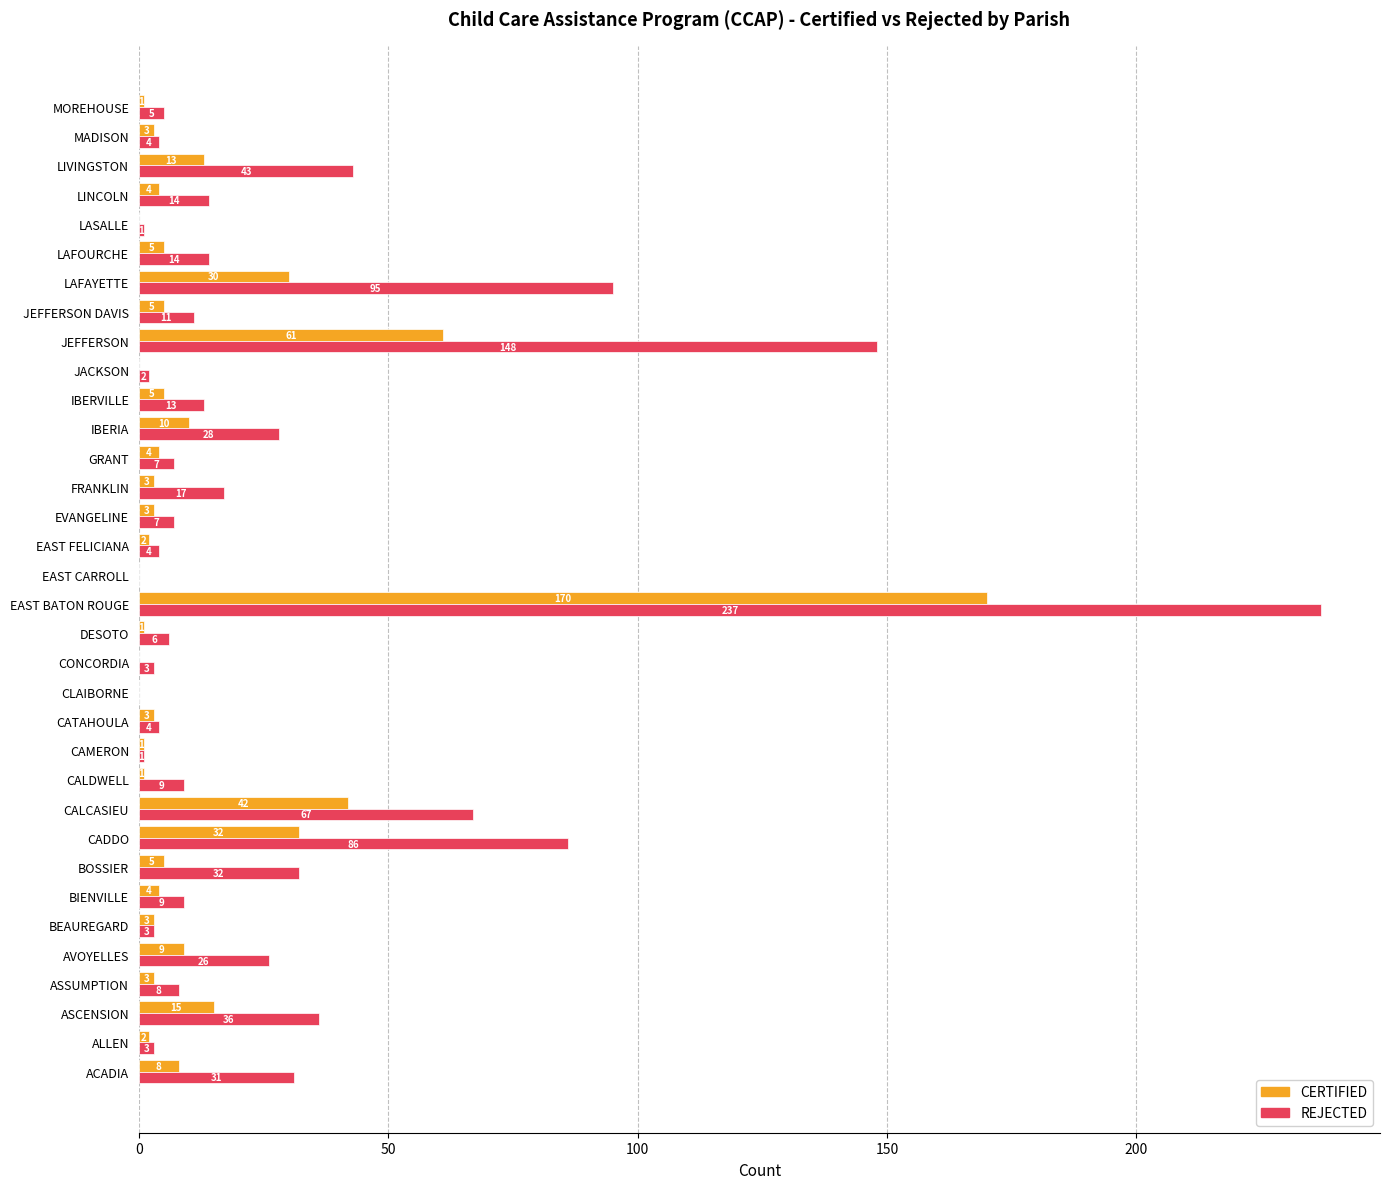

Which category has the highest value in the CERTIFIED series?

EAST BATON ROUGE